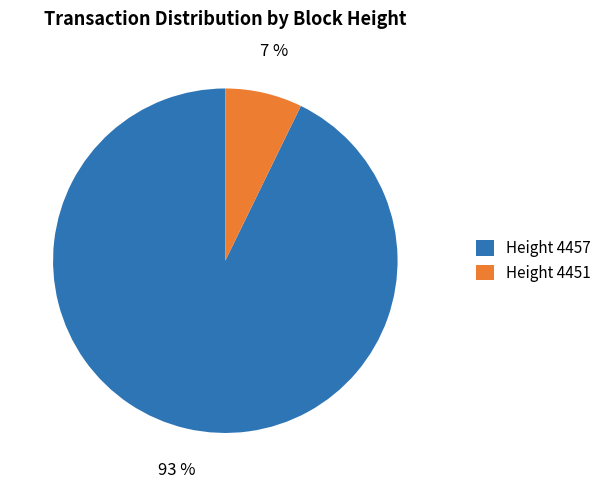

Is the sum of Height 4457 and Height 4451 greater than half?

Yes